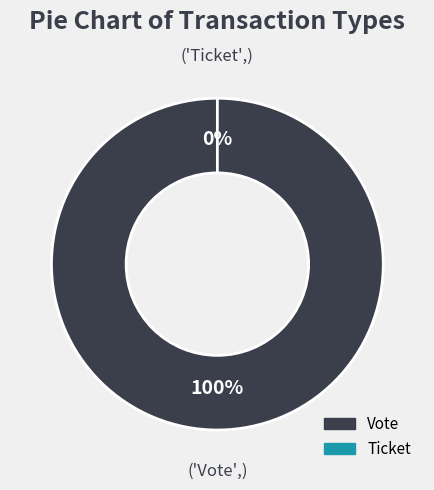

True or false: Vote accounts for 100% of the total.

True